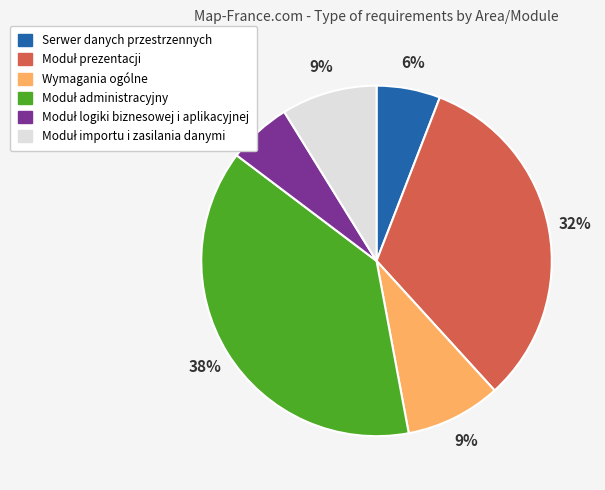

True or false: Wymagania ogólne accounts for 20% of the total.

False